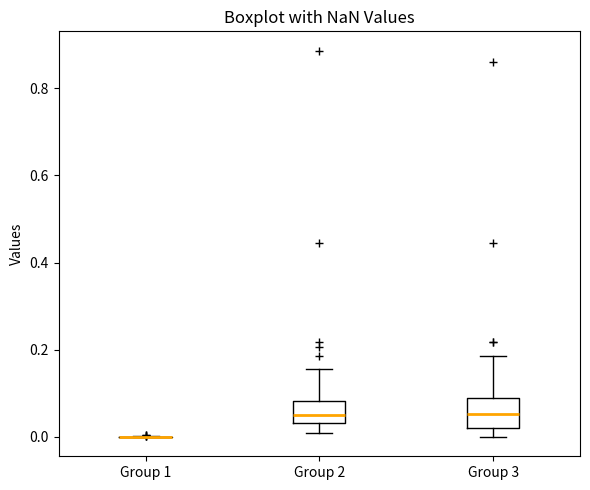

Reading left to right, transcribe this box plot: for each box, give where its median line is, the range the box spans, and where its two whiskers end, as read against the y-axis. The values are not printed on the chart, so give them approximately, as read against the axis.

Group 1: box collapsed to a line at 0.00, whiskers 0.00 to 0.00
Group 2: median 0.06, box 0.04 to 0.08, whiskers 0.00 to 0.16
Group 3: median 0.06, box 0.02 to 0.10, whiskers 0.00 to 0.18